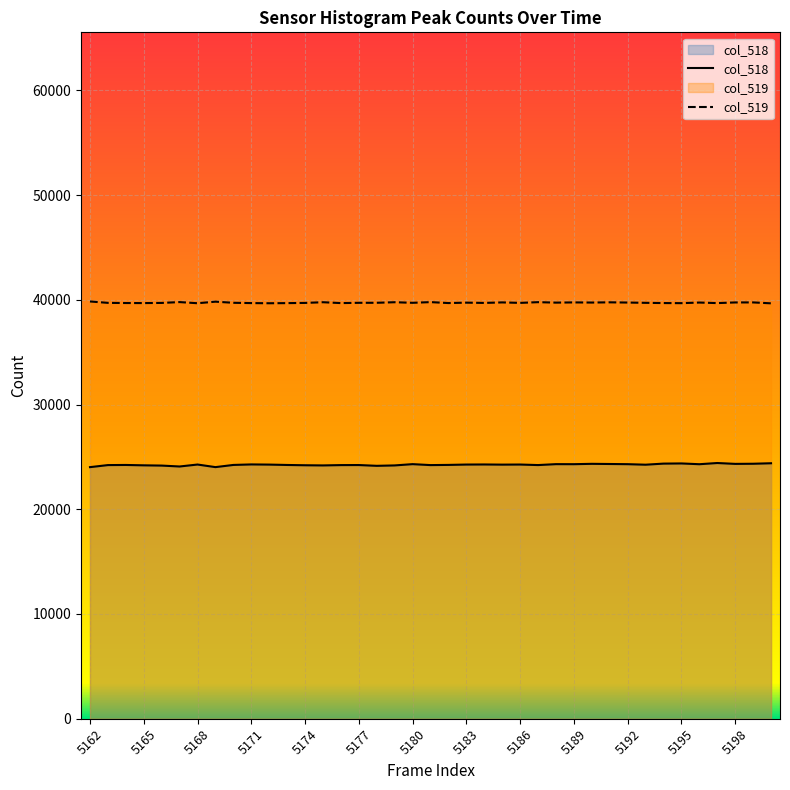

List the series in order of their overall mean, lowest first.

col_518, col_519